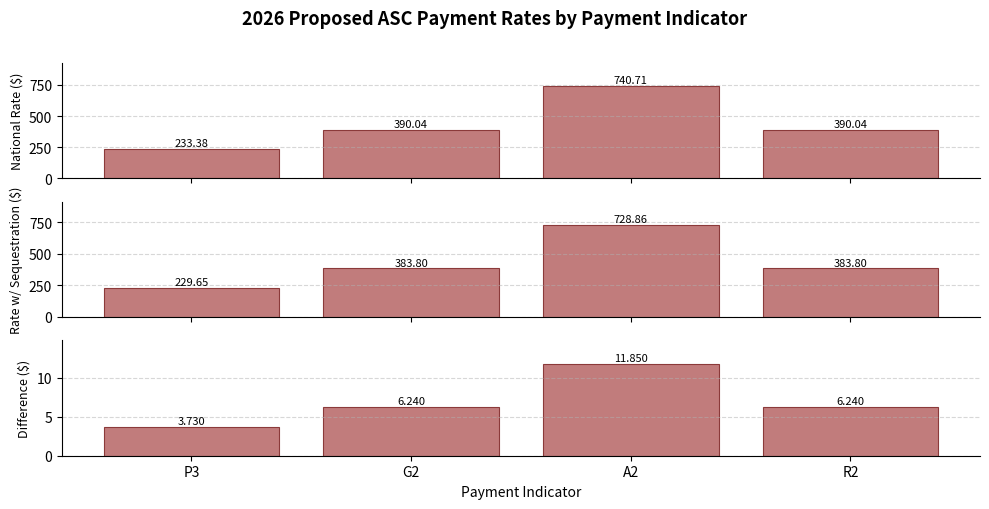

Which category has the highest value across all series?

A2